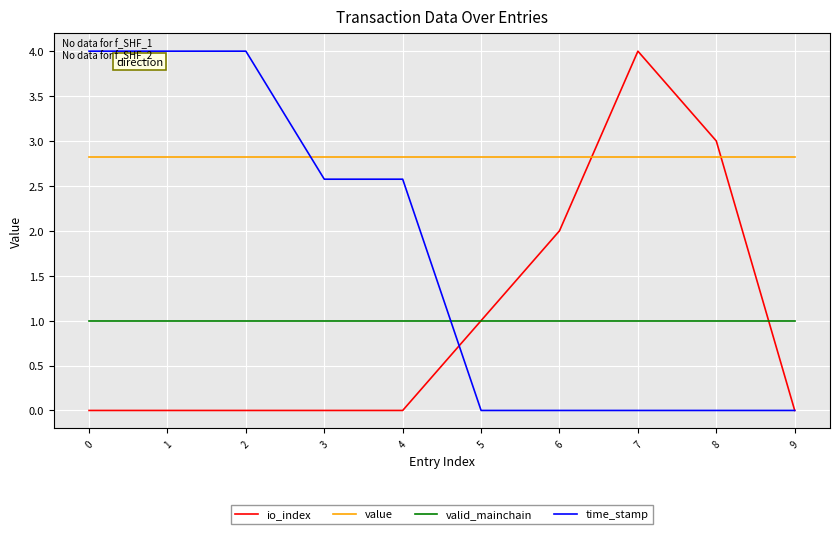

At 7, list the series in order from largest to smallest.

io_index, value, valid_mainchain, time_stamp